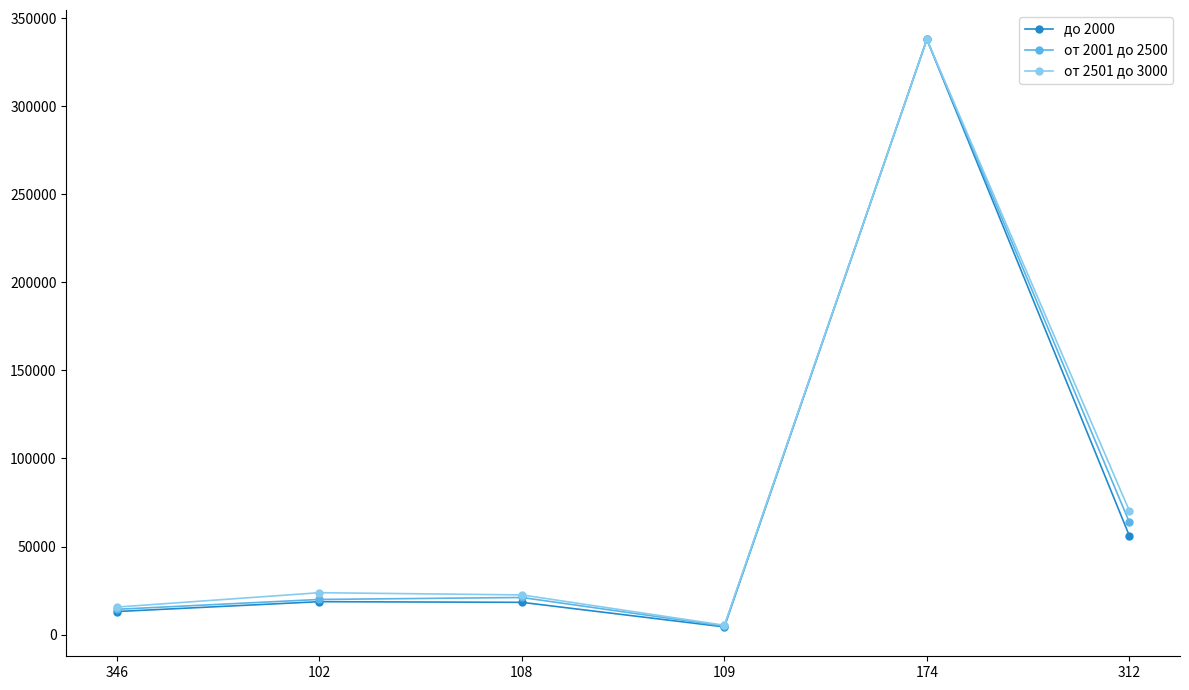

What are all the series names shown in the legend?

до 2000, от 2001 до 2500, от 2501 до 3000